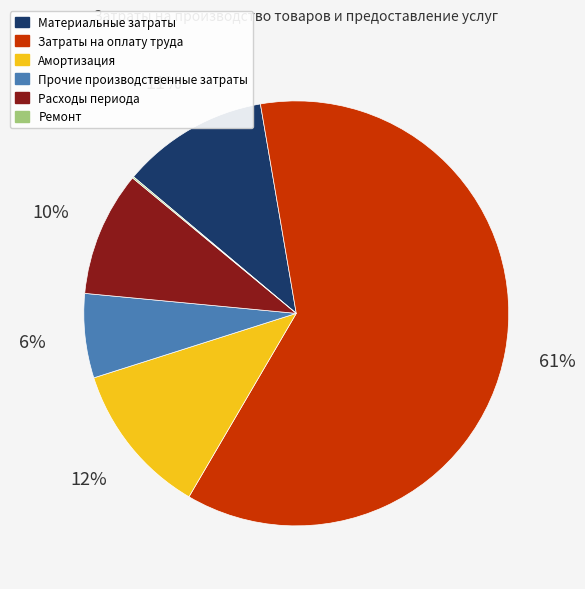

What is the majority slice?

Затраты на оплату труда